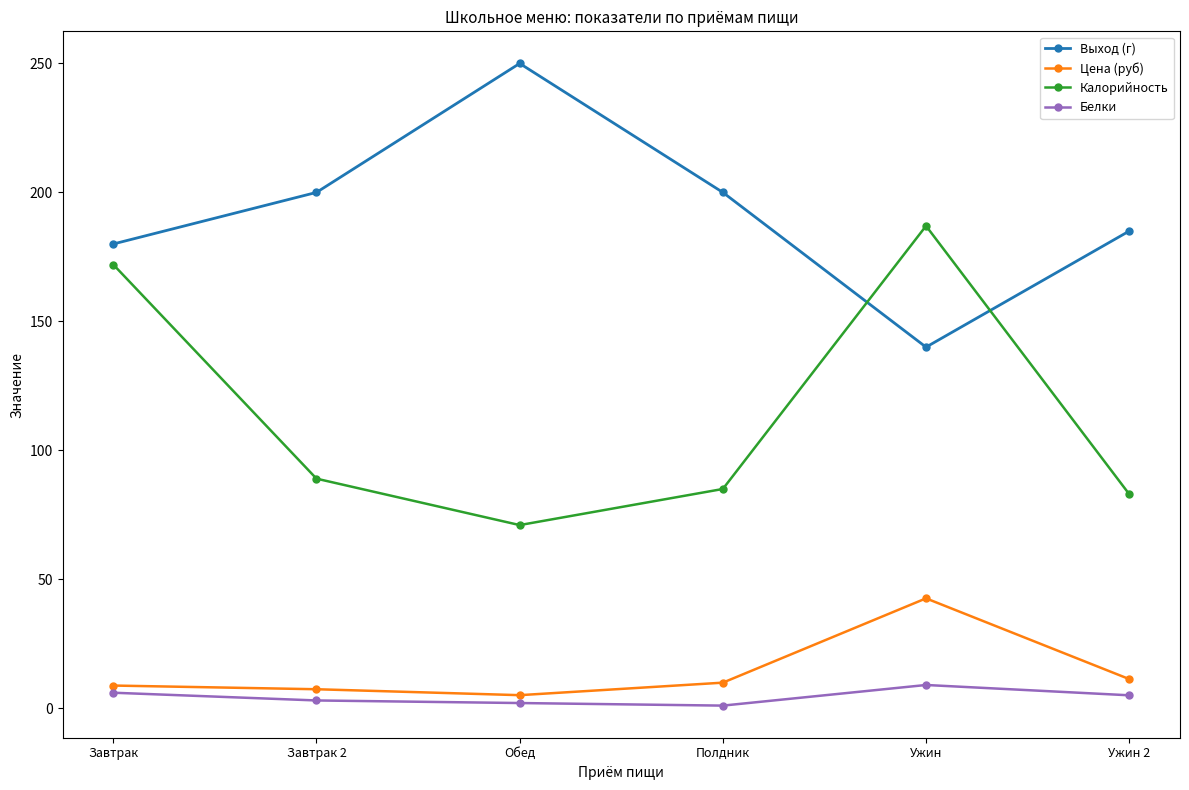

What is the total value across all series at Ужин?

378.6